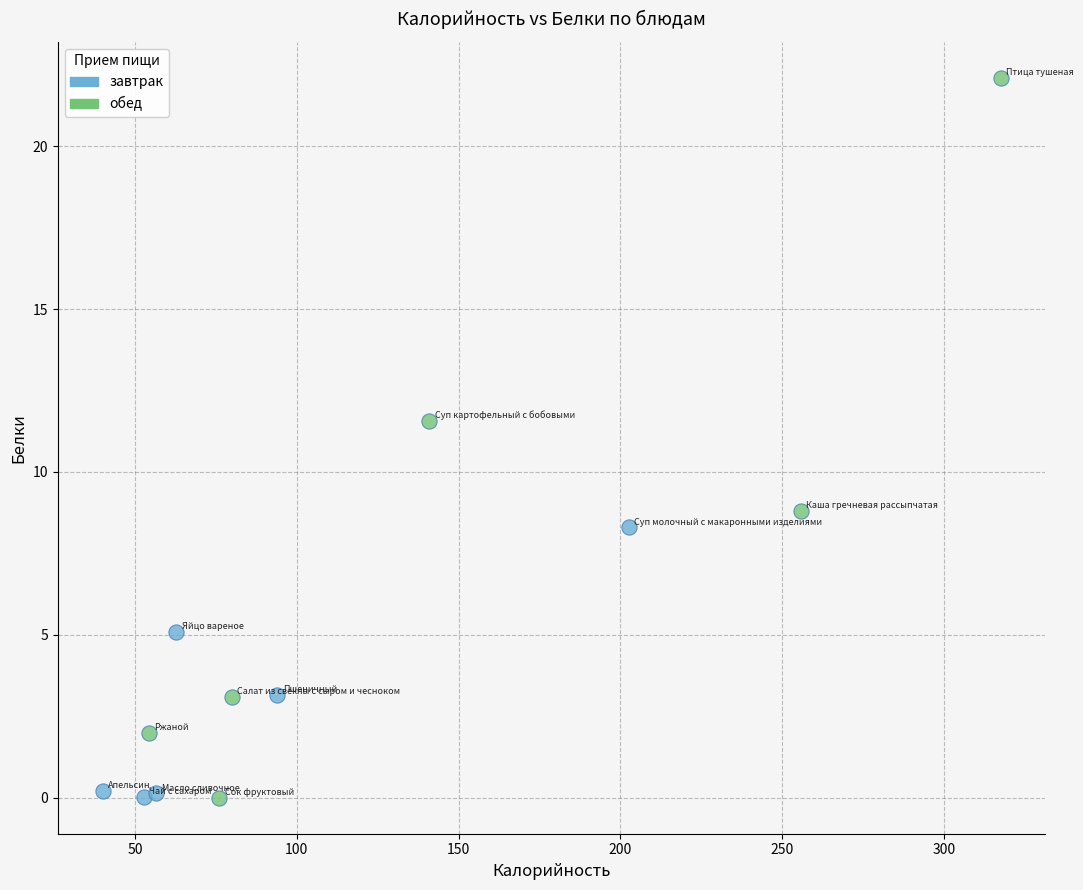

Which series contains the highest Y value?

обед